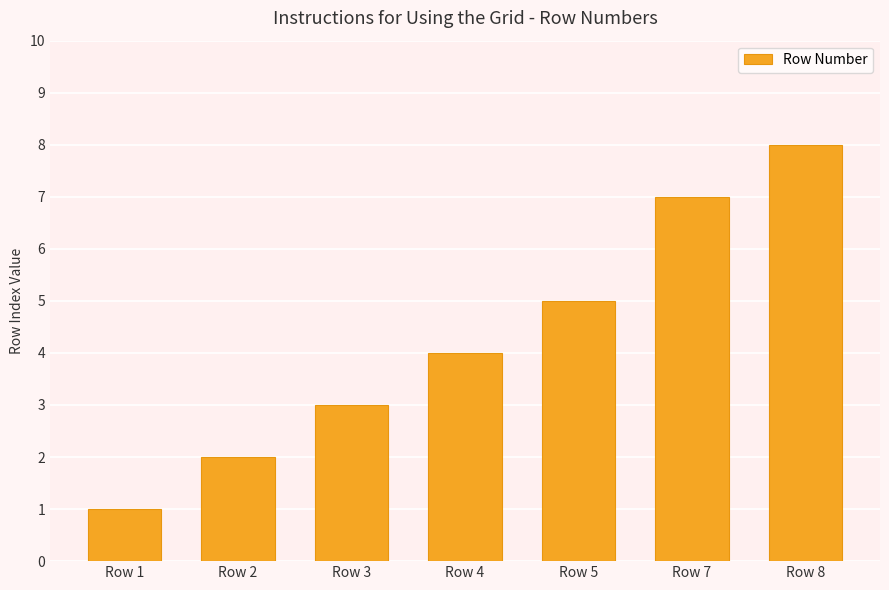

Is it true that the value at Row 4 is 4?

True